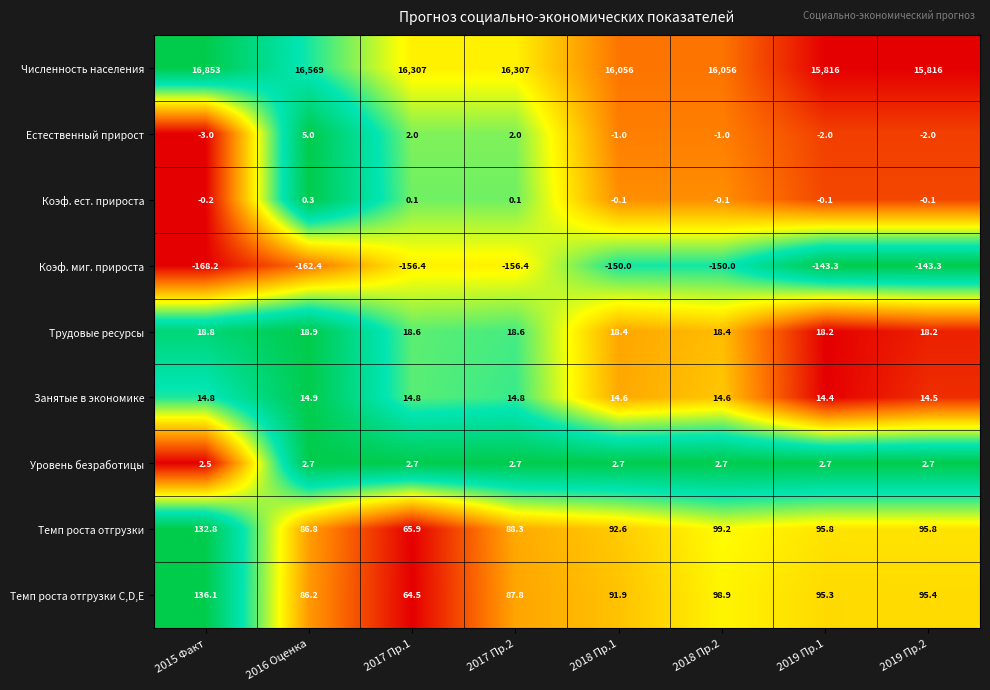

True or false: Естественный прирост has a value of 2.8 at 2017 Пр.2.

False